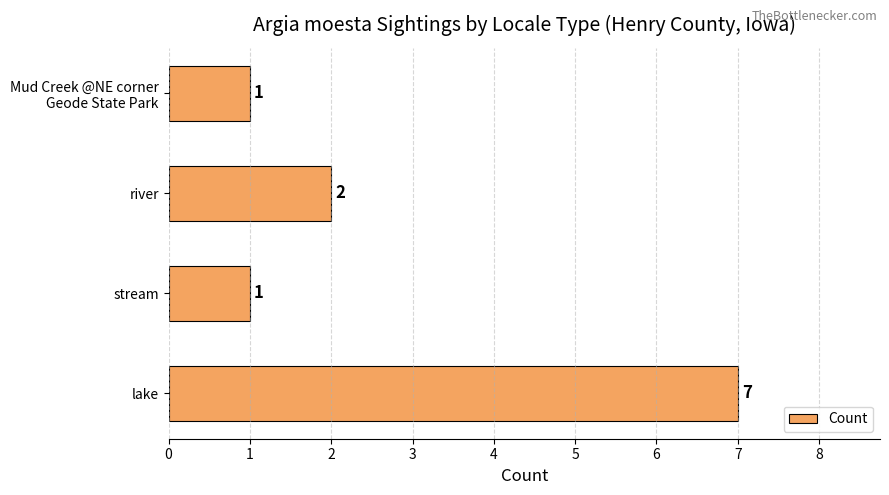

Reading bottom to top, list all the values displayed in this chart.

7	1	2	1